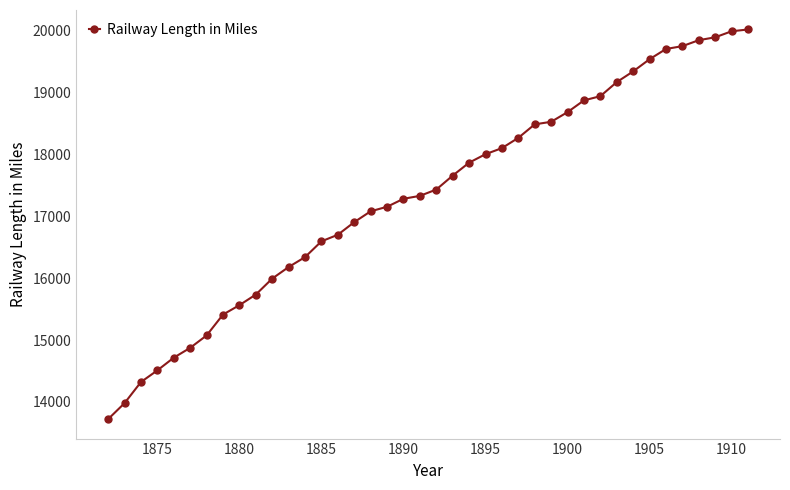

What is the maximum value shown in the chart?

20015